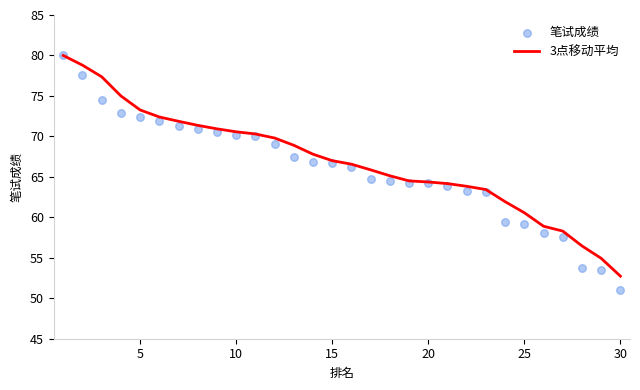

Which series has the largest Y range (max minus min)?

笔试成绩